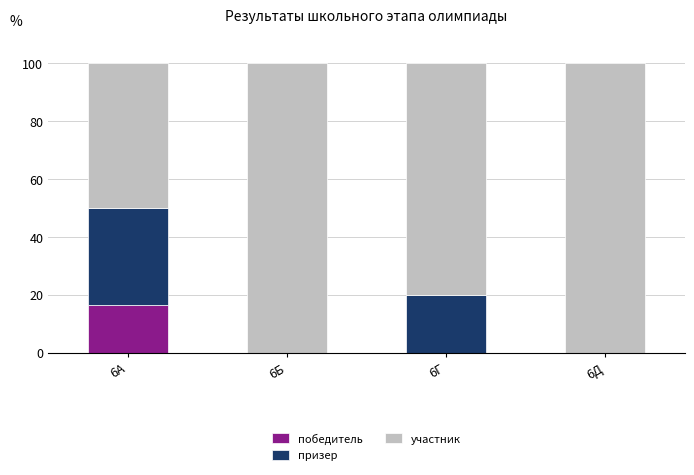

At which label does победитель reach its peak?

6А